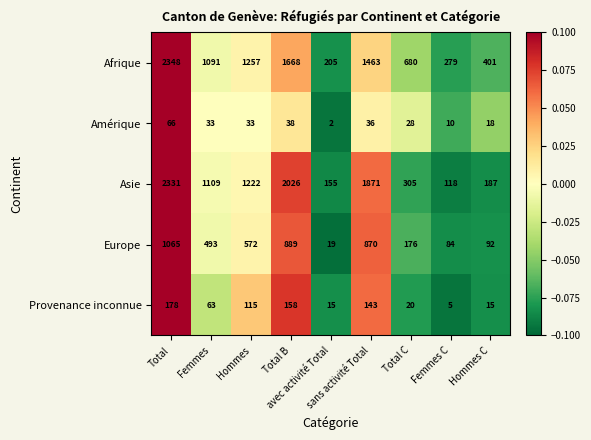

What is the greatest value displayed?

2348